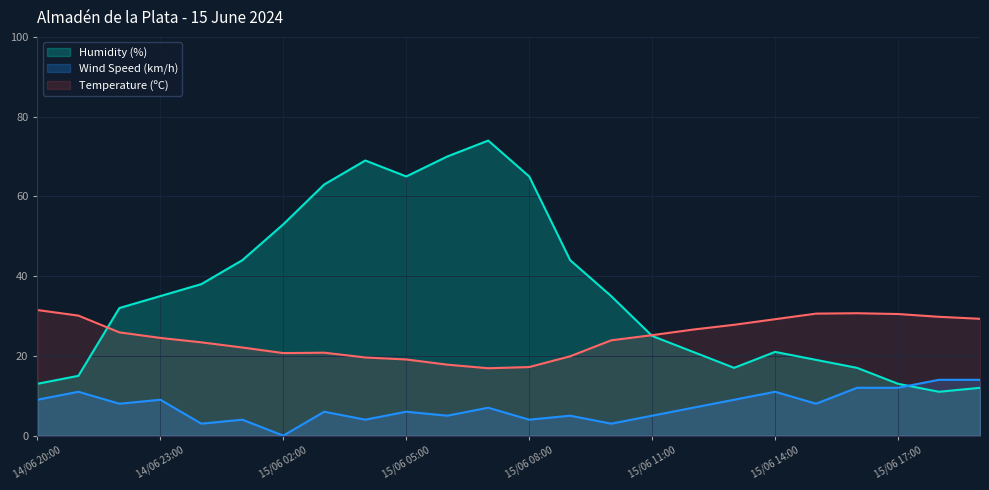

True or false: Wind Speed (km/h) has a value of 16.0 at 15/06 14:00.

False